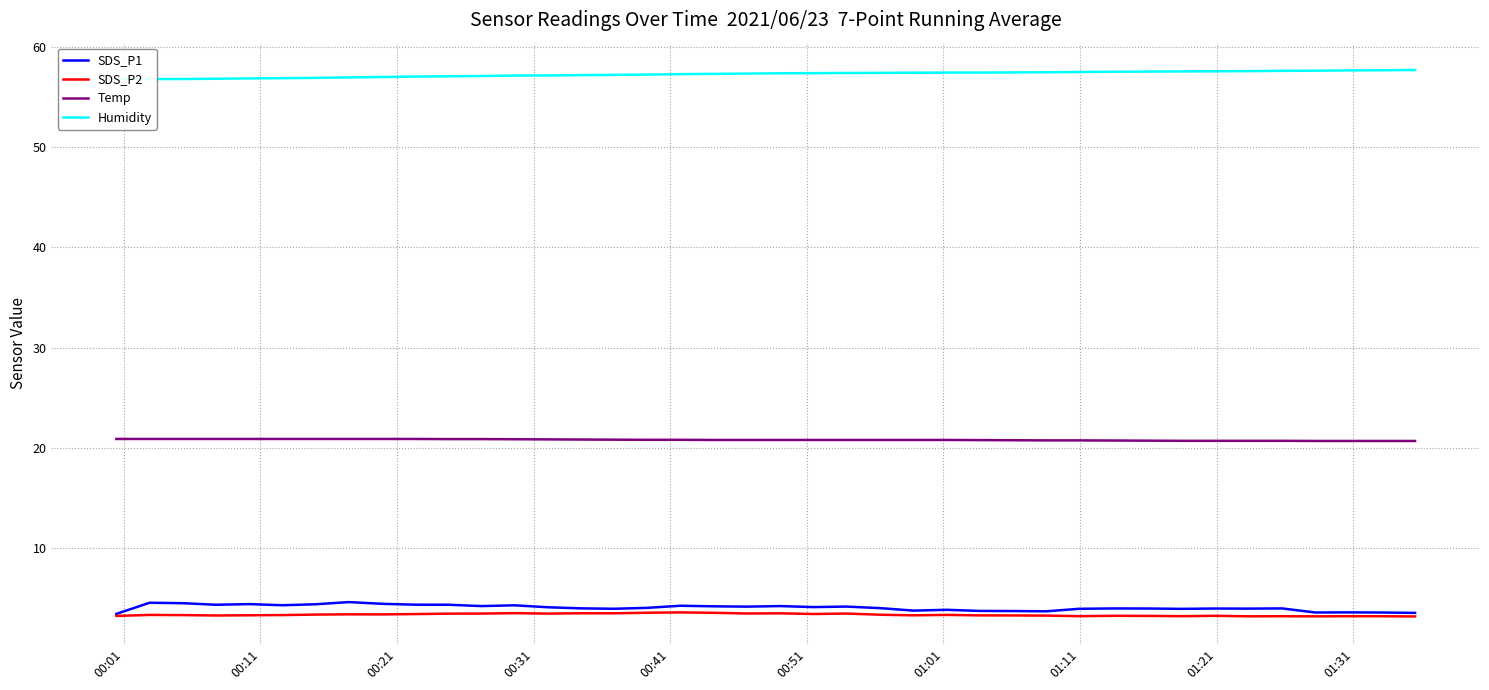

True or false: Temp and Humidity cross at least once.

False